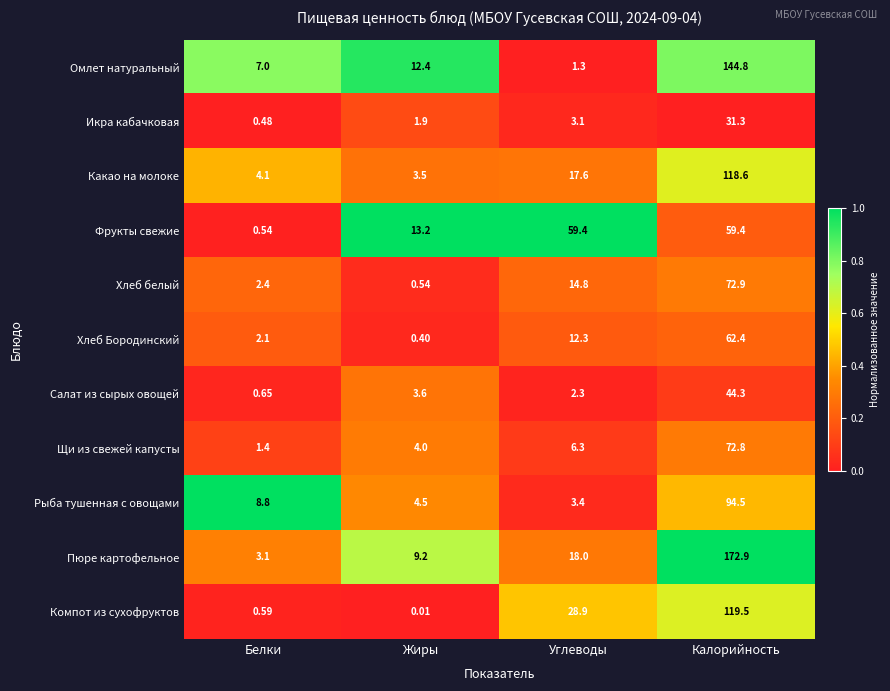

Which category has the lowest value in the Какао на молоке series?

Жиры